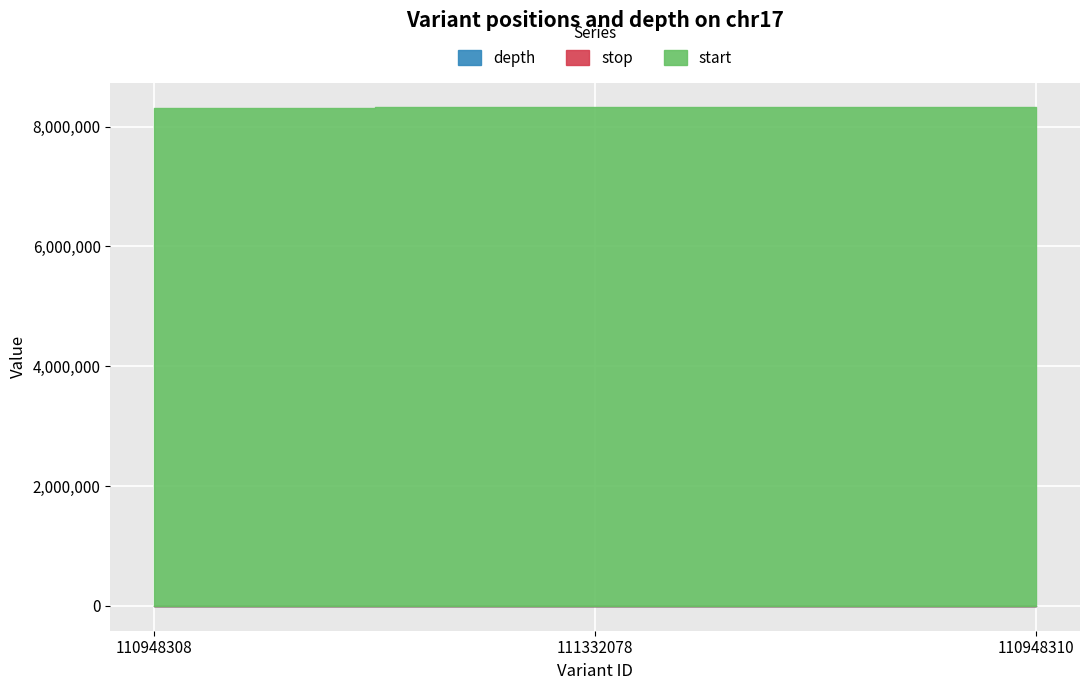

Reading left to right, list all the values displayed in this chart.

start: 110948308=8320648	111332078=8320877	110948310=8321241
stop: 110948308=8320649	111332078=8320878	110948310=8321242
depth: 110948308=10	111332078=28	110948310=7